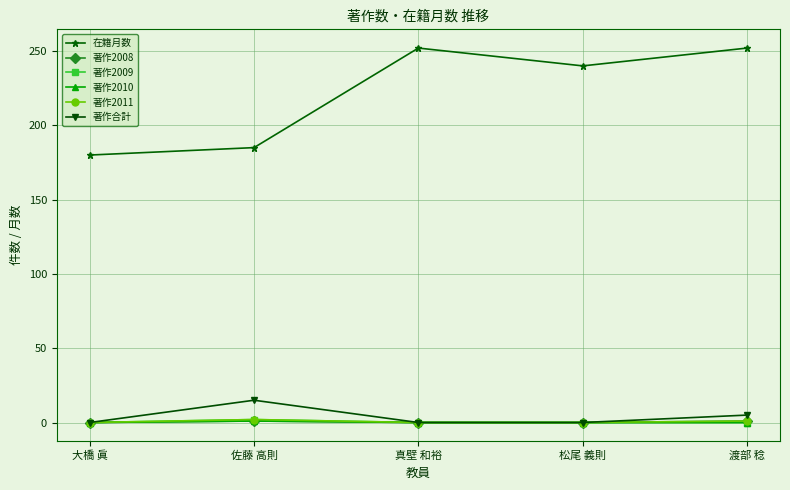

What is the spread (max minus min) of values at 佐藤 高則?

184